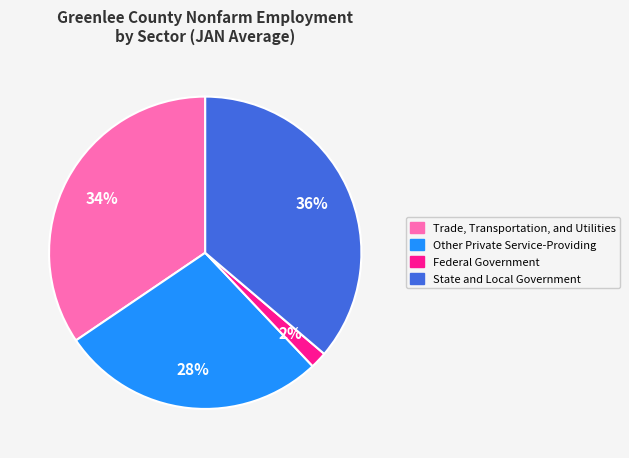

To the nearest percent, what percentage of the pie is State and Local Government?

36%